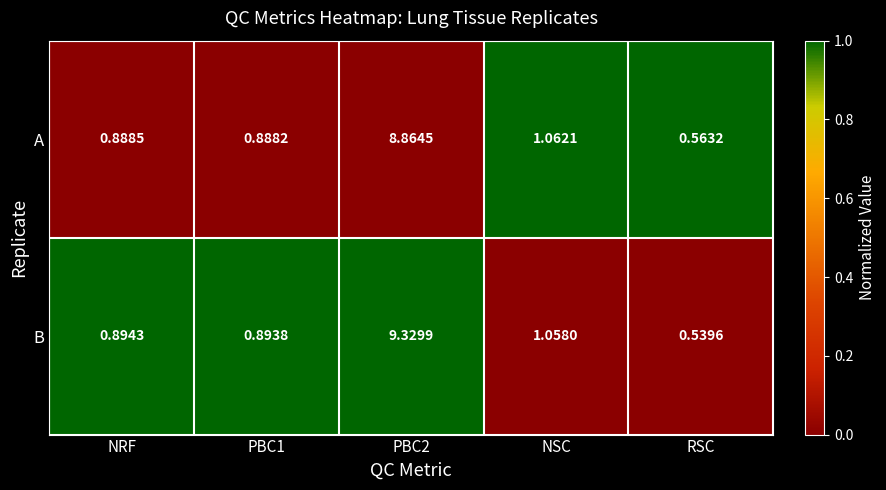

List the series in order of their overall mean, lowest first.

A, B